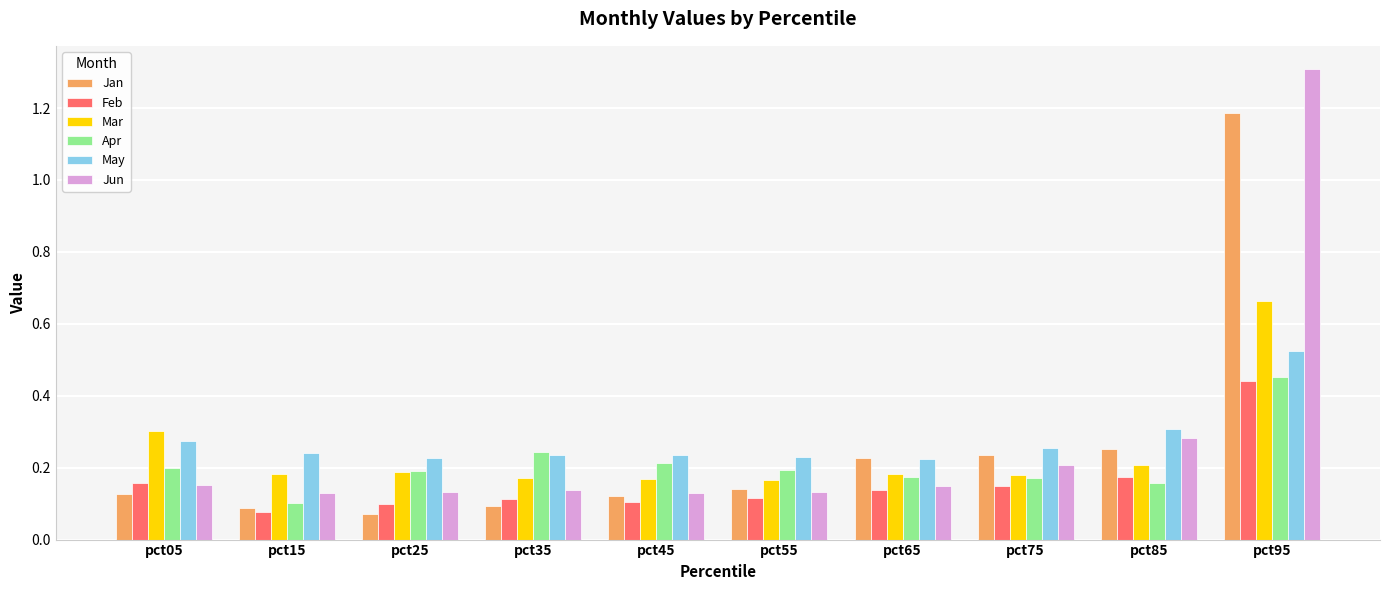

The Feb series shows 0.2 at pct65. True or false?

False